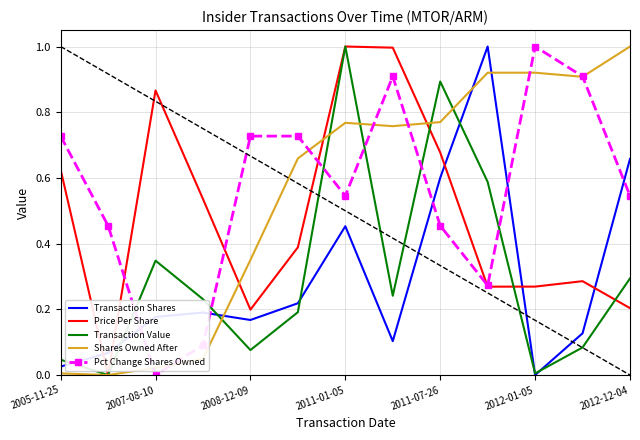

What are all the series names shown in the legend?

Transaction Shares, Price Per Share, Transaction Value, Shares Owned After, Pct Change Shares Owned